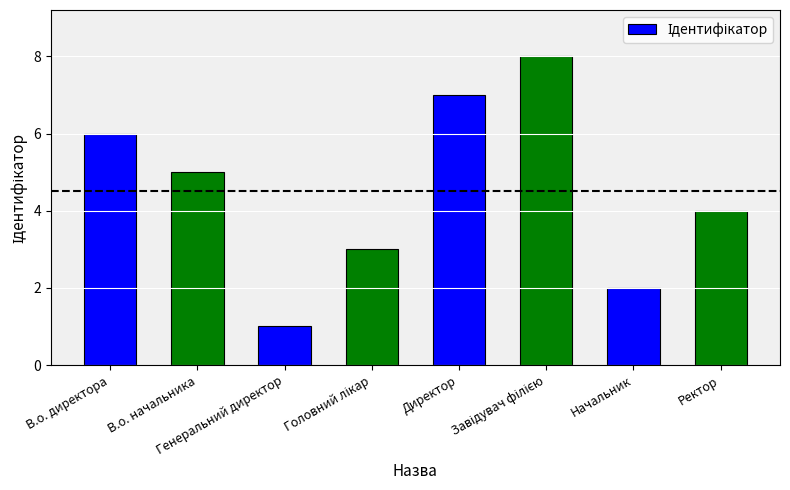

Count the values in the range 3 to 7.

5